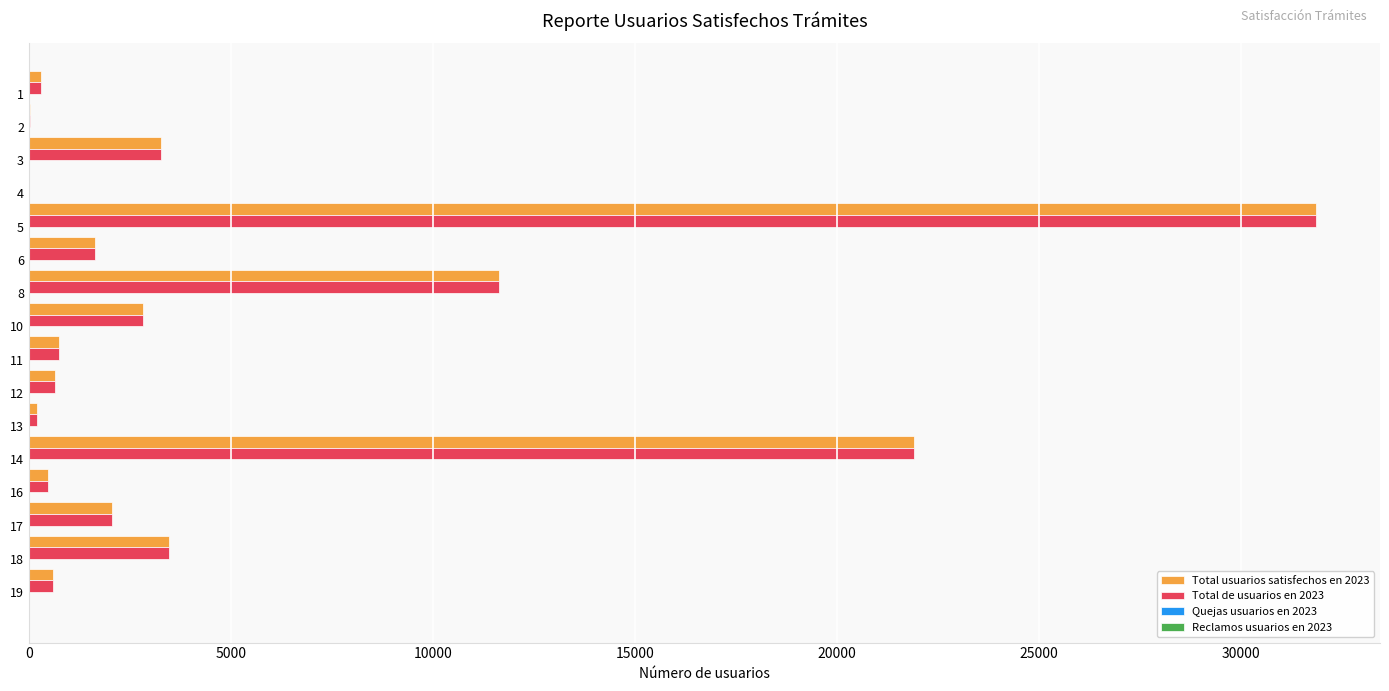

How many series are shown in this chart?

4